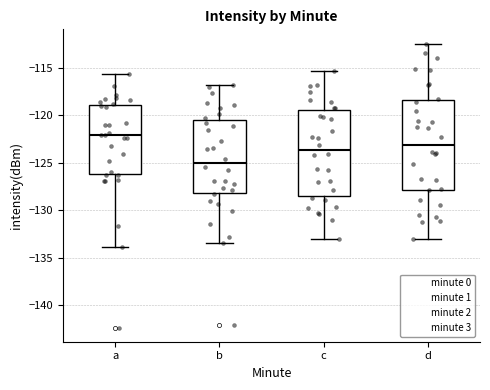

Which box's median line is the highest?

a